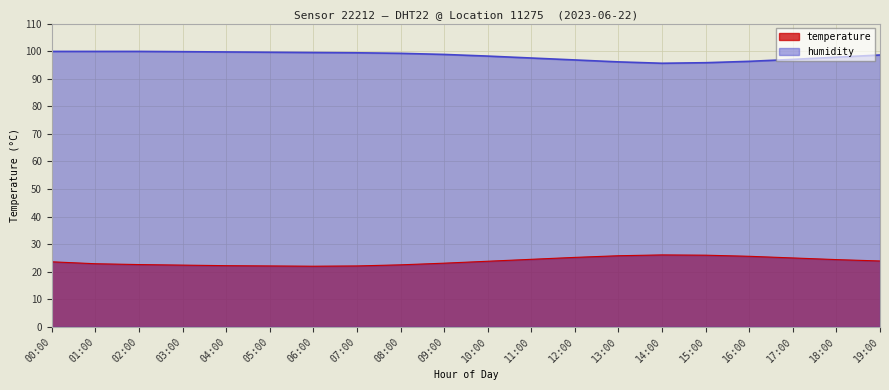

Which category has the lowest value across all series?

06:00